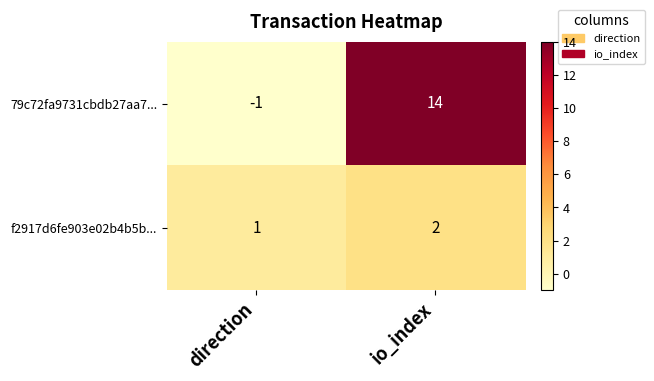

What is the highest value of the 79c72fa9731cbdb27aa7... series?

14